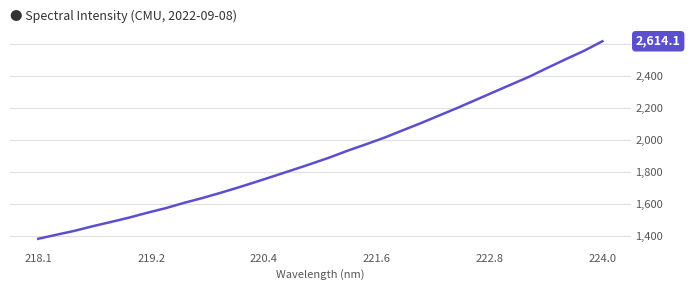

What is the maximum value shown in the chart?

2614.1